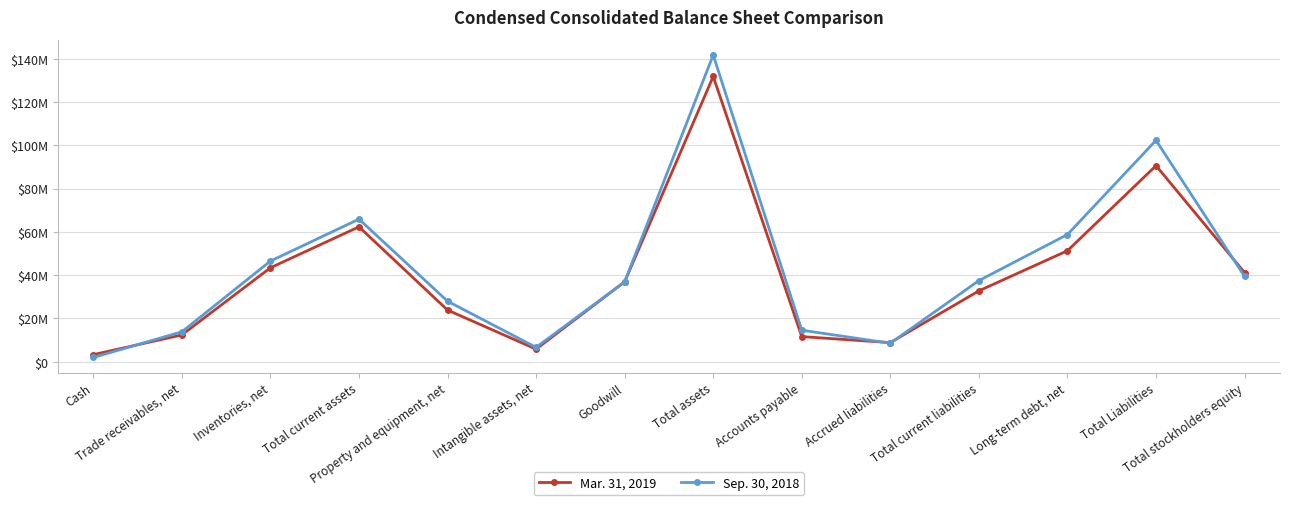

Does the chart have visible grid lines?

Yes